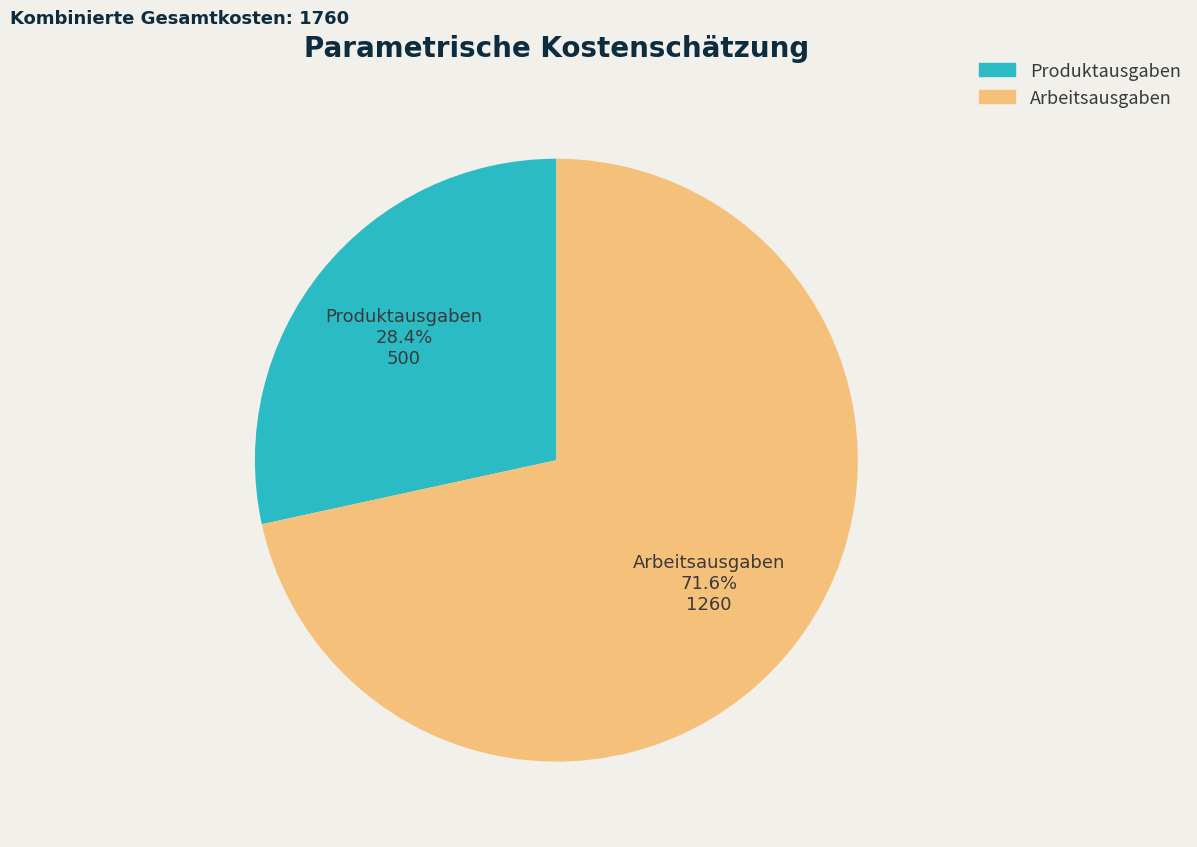

To the nearest percent, what is the difference between the Arbeitsausgaben and Produktausgaben slice percentages?

43%